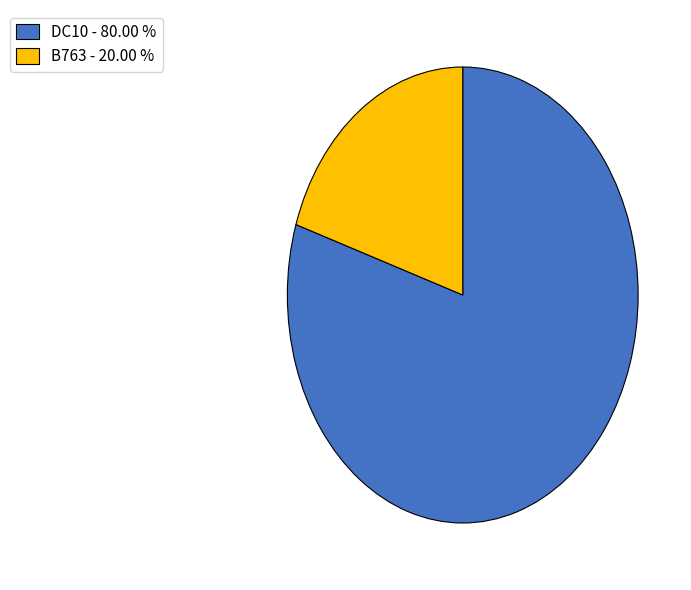

Is DC10 - 80.00 % the majority of the pie?

Yes